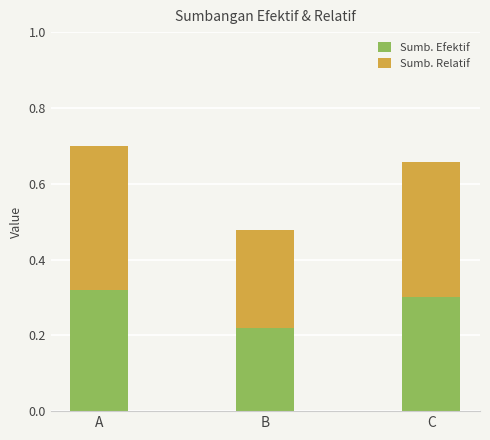

How many bars are there in total?

3